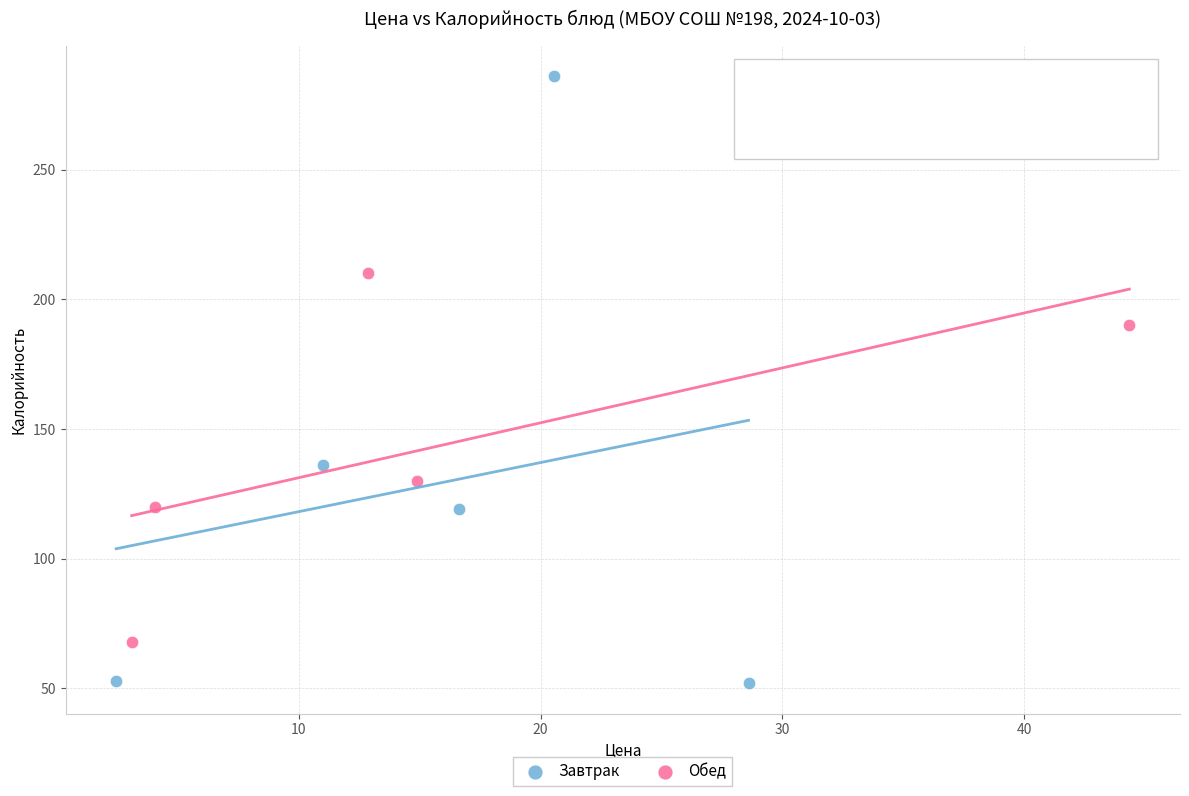

Which series contains the highest Y value?

Завтрак